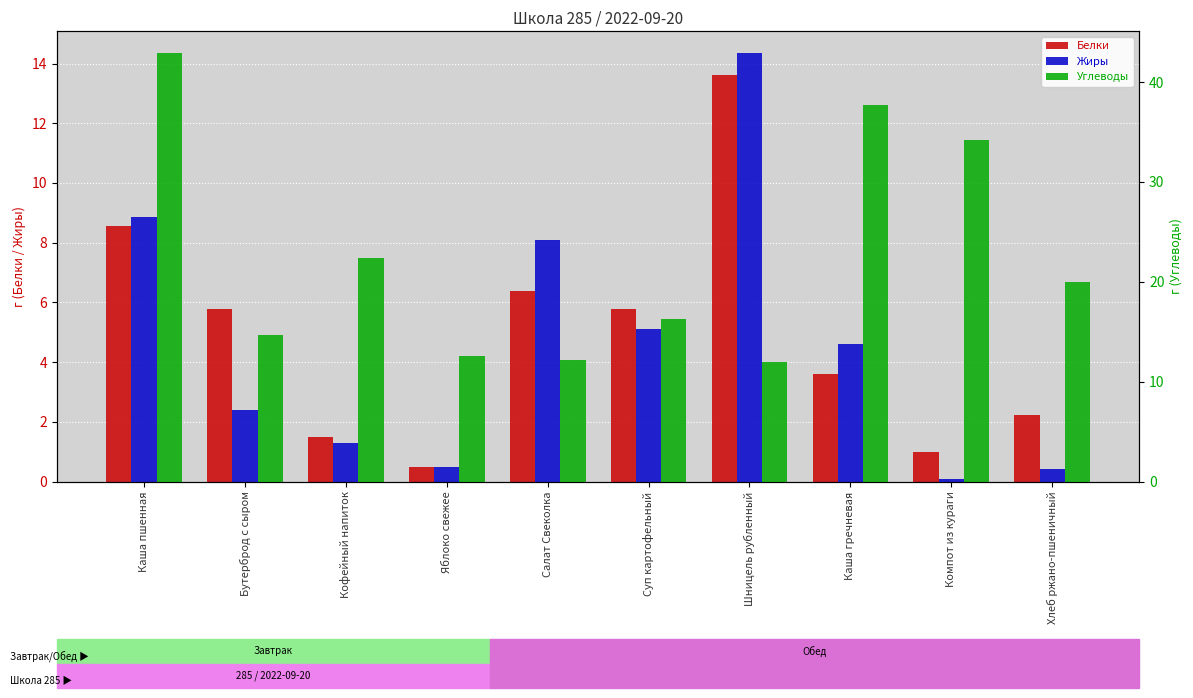

What is the smallest value displayed?

0.1